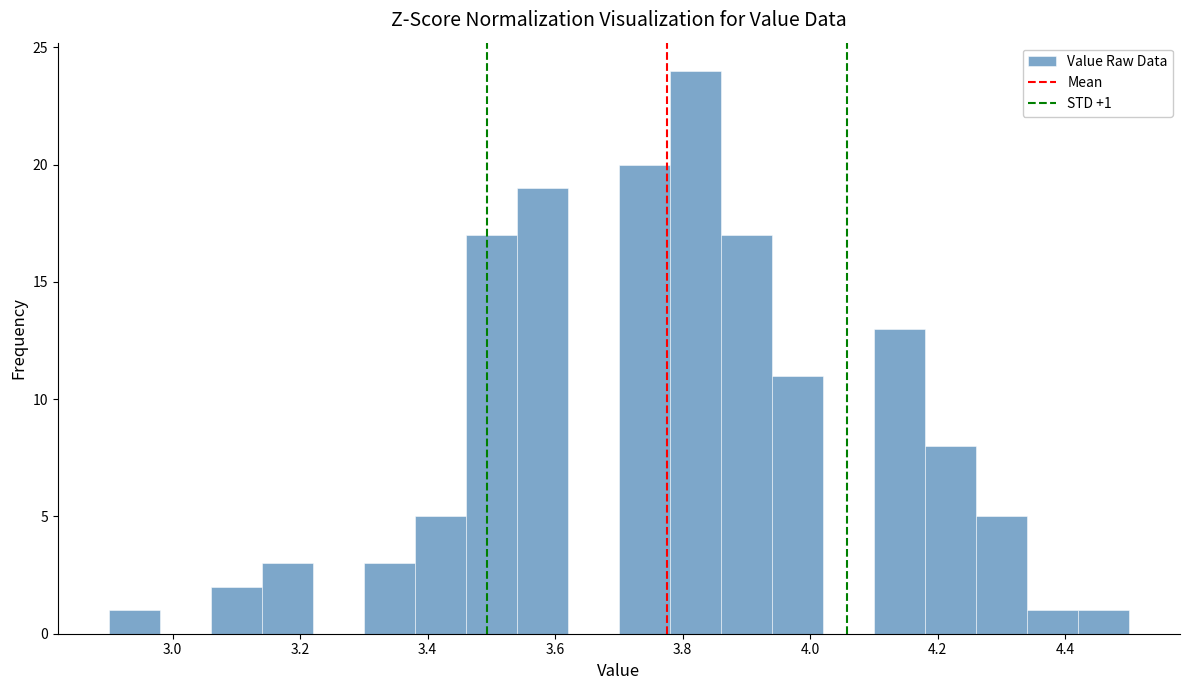

Over which range of the x-axis is the bar tallest?

3.78 to 3.86